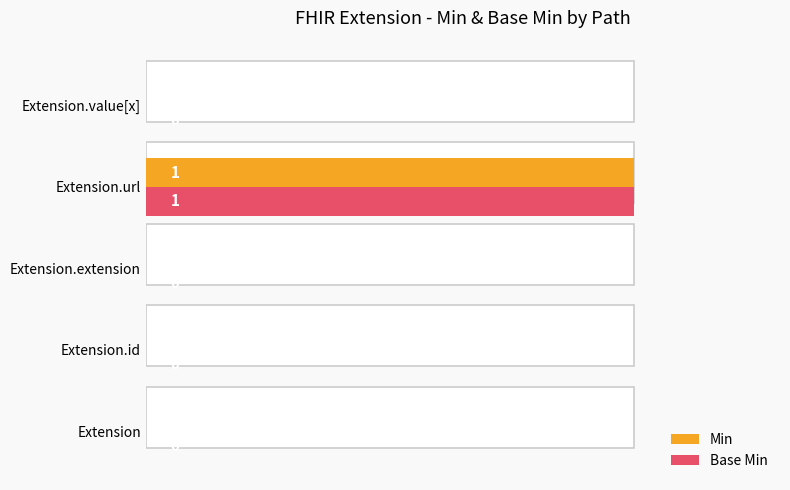

Are the bars horizontal?

Yes